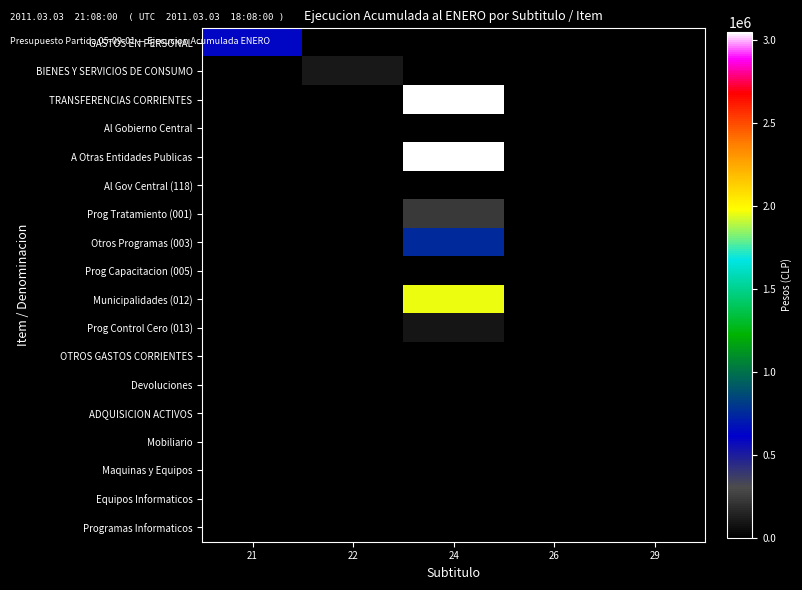

Between 26 and 22, which is larger?

26